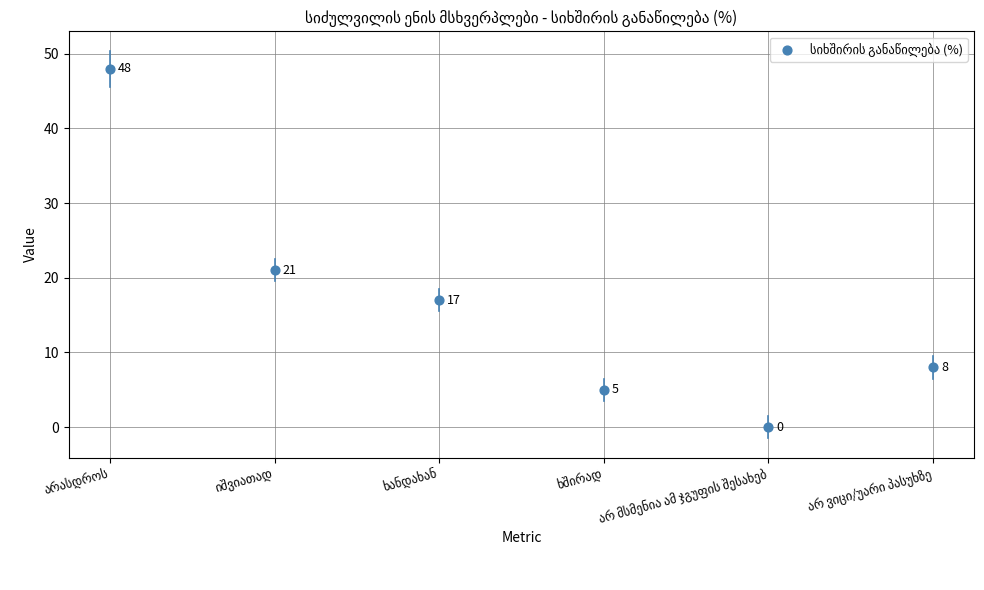

What is the range of Y values (max minus min)?

48